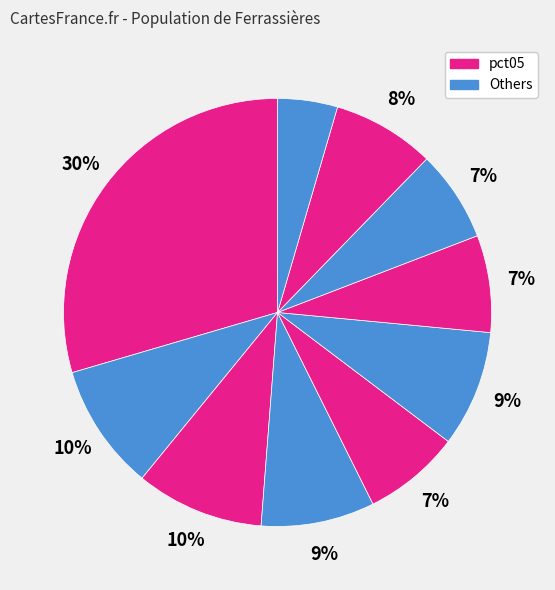

How many segments does this pie chart have?

10